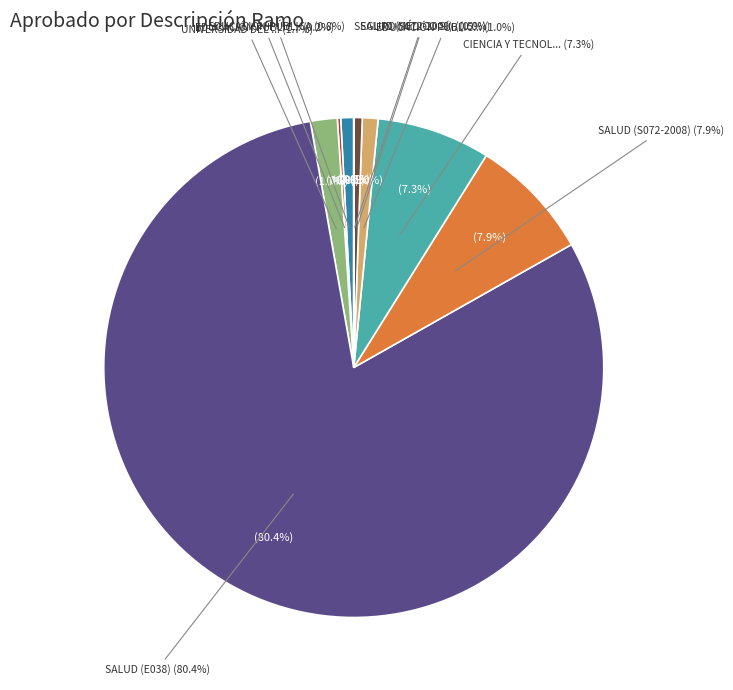

What percentage is the EDUCACIÓN PÚBLICA (2009) slice, to the nearest percent?

1%